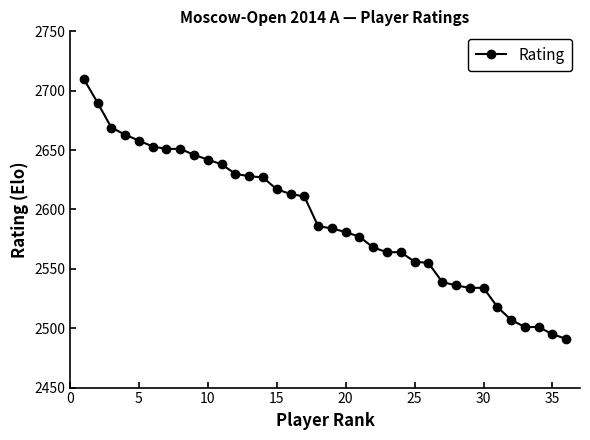

What is the smallest value displayed?

2491